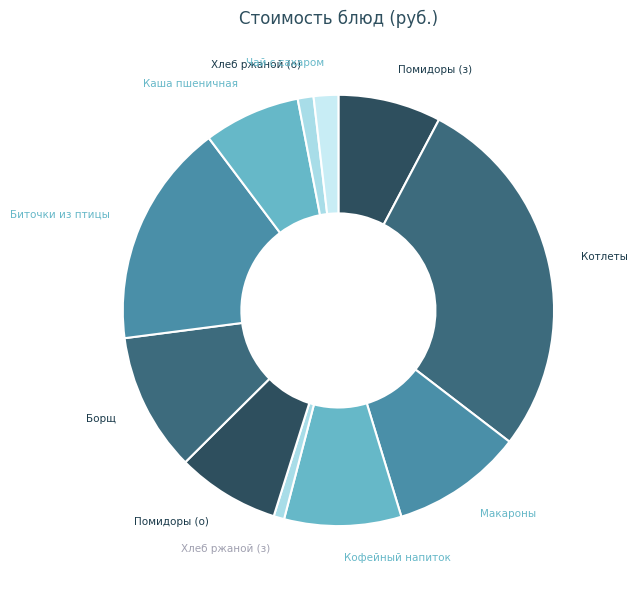

To the nearest percent, what is the difference between the largest and smallest slice percentages?

27%